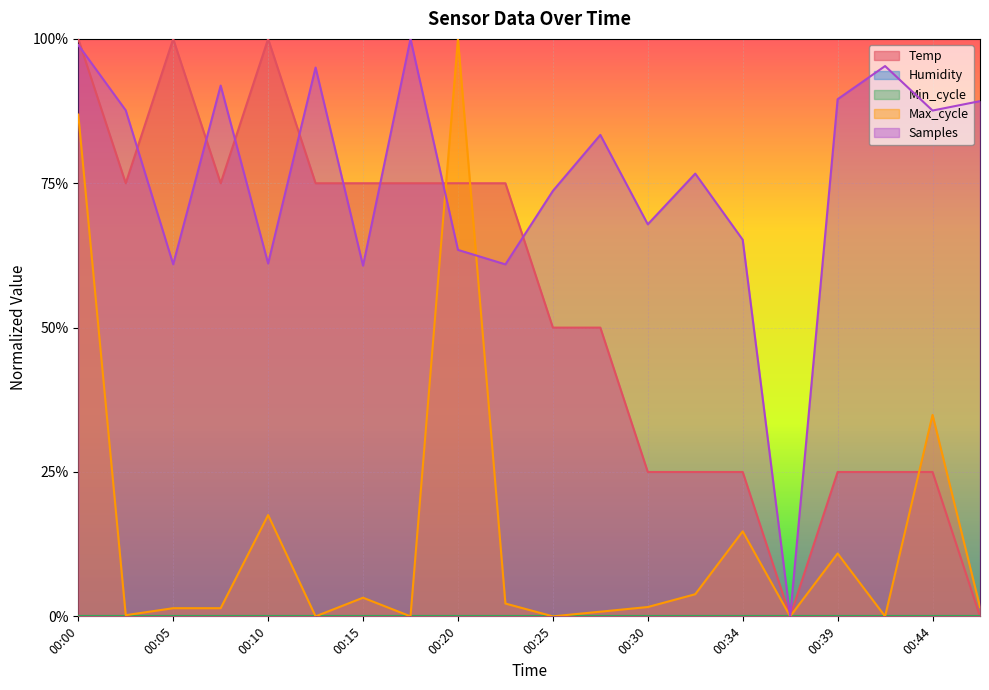

How many values in Max_cycle are above zero?

15